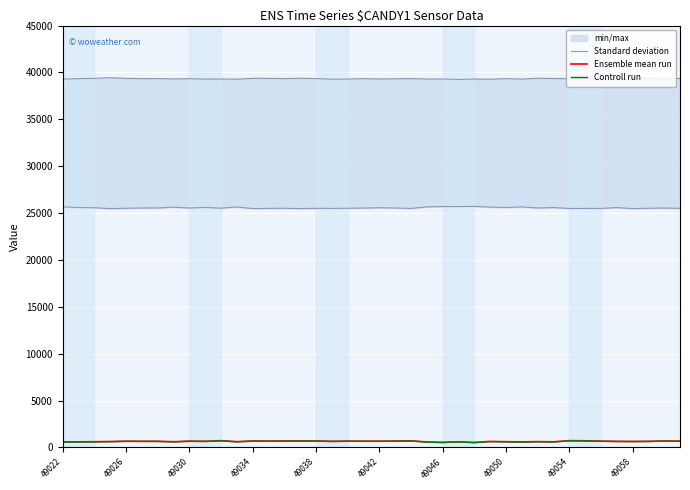

What is the average value of the Controll run series?

623.2